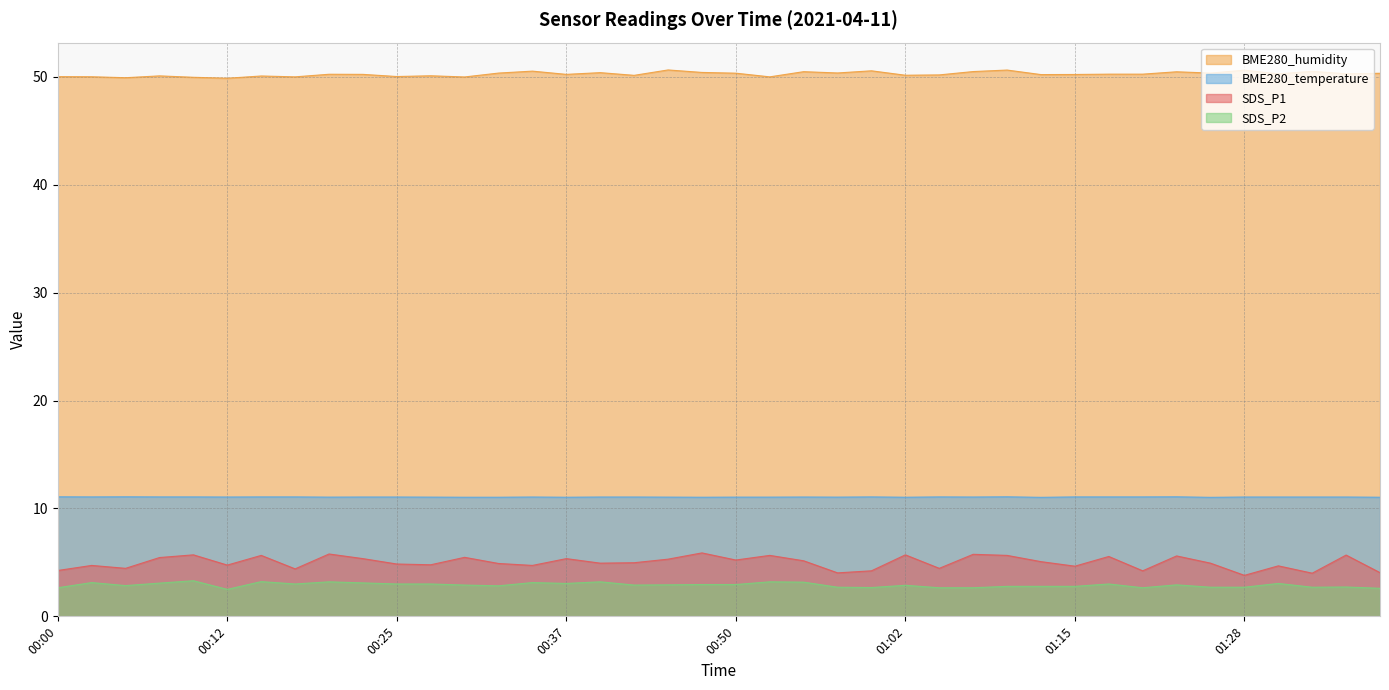

Where is SDS_P2 nearest to the value 2?

00:12